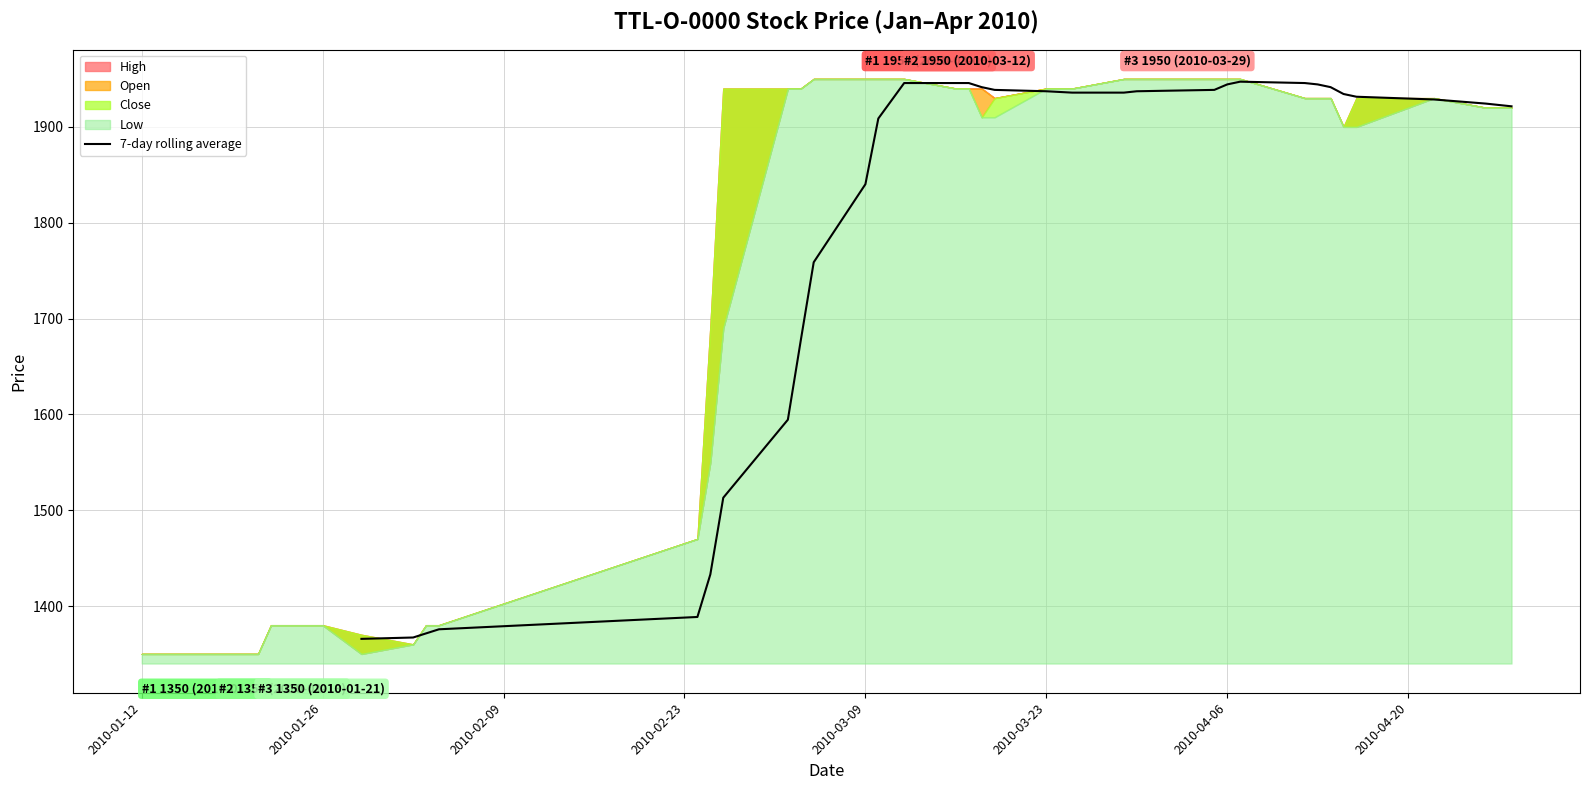

How many lines are shown in the chart?

1